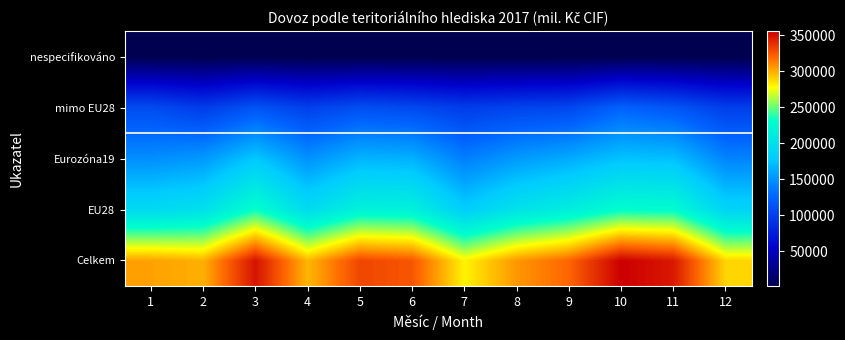

Count the number of data series in this chart.

5